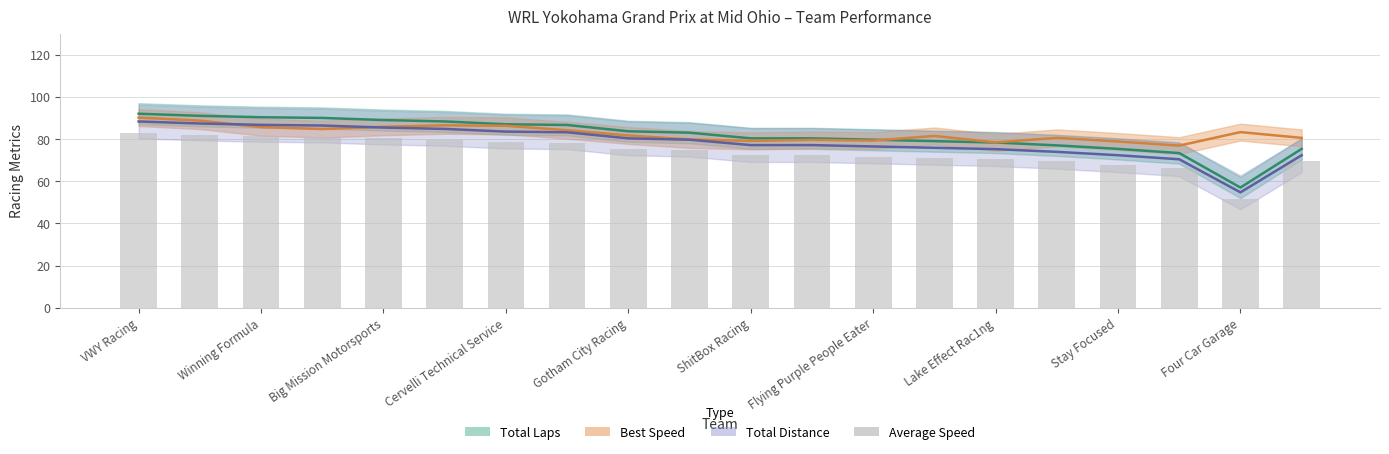

What is the label of the 20th bar from the right?

VWY Racing